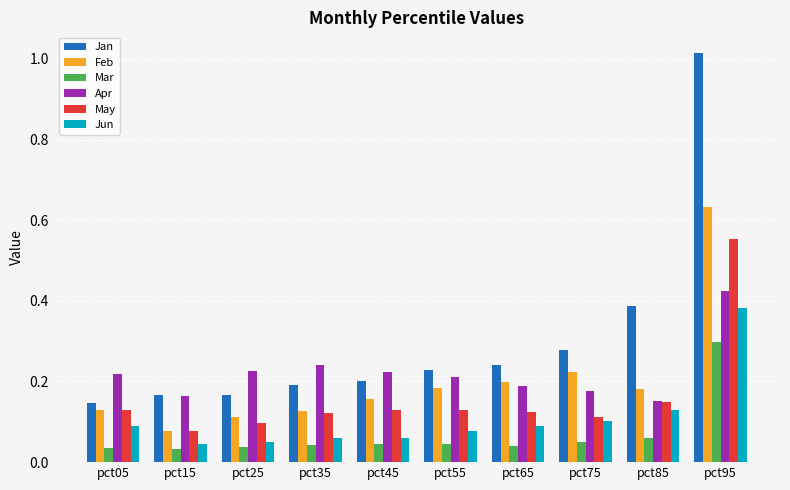

Between pct45 and pct95, which series saw the biggest shift?

Jan